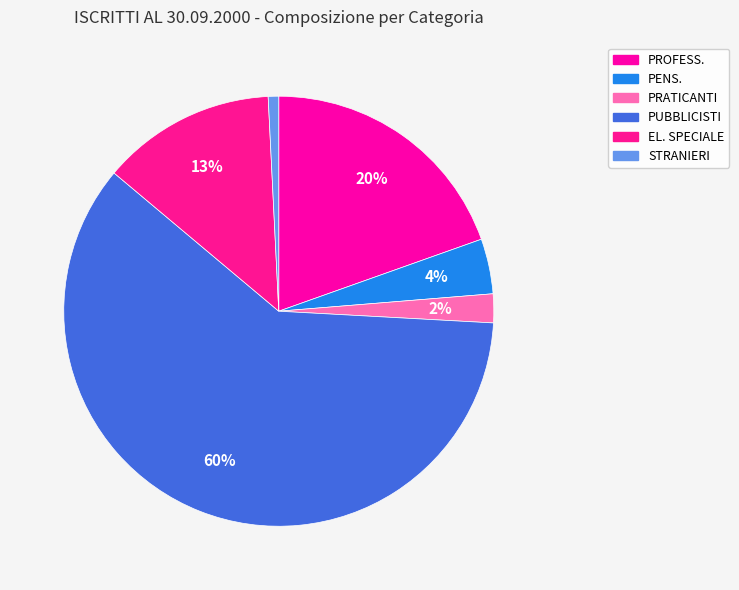

What is the change in value from PROFESS. to PRATICANTI?

-13794